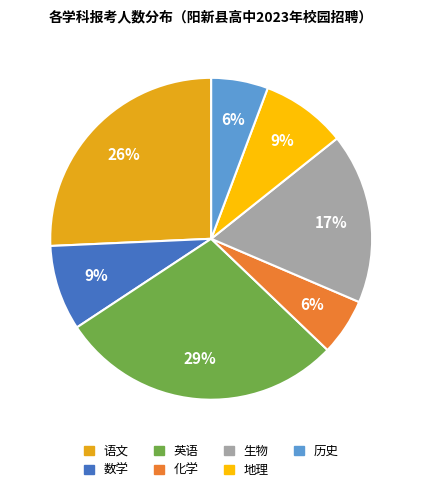

Which has a higher value, 地理 or 语文?

语文